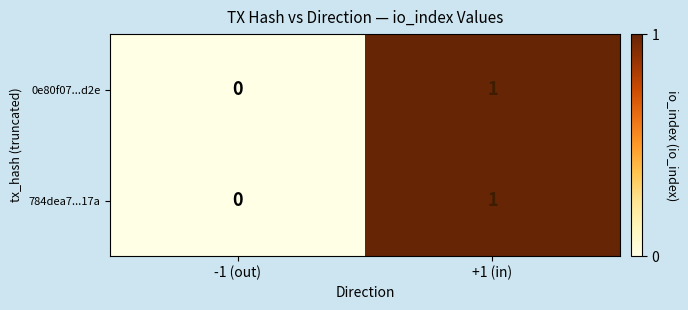

Is the value of 784dea7...17a at -1 (out) greater than the value of 0e80f07...d2e at +1 (in)?

No